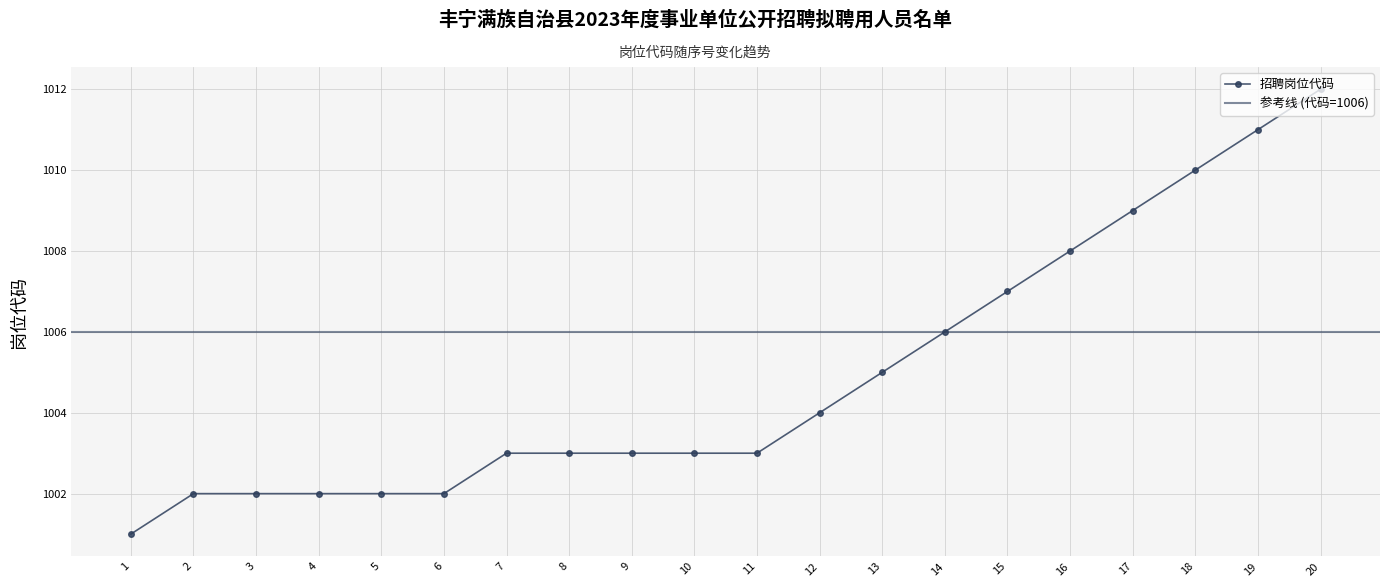

True or false: the data shows 447 at 17.

False